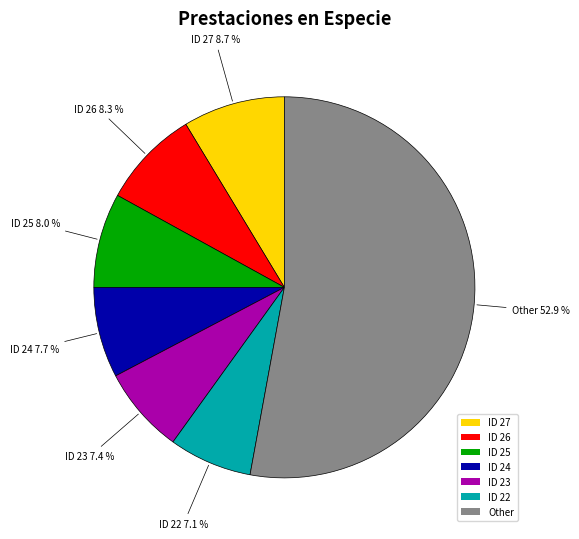

To the nearest percent, what is the average slice percentage?

14%